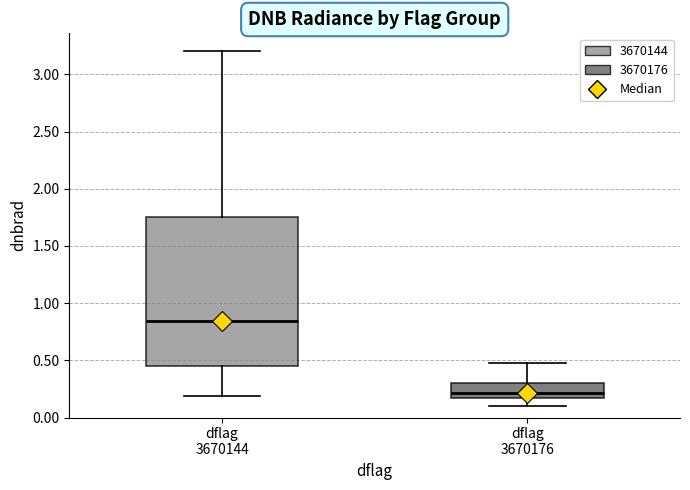

Which box's median line is the lowest?

dflag 3670176